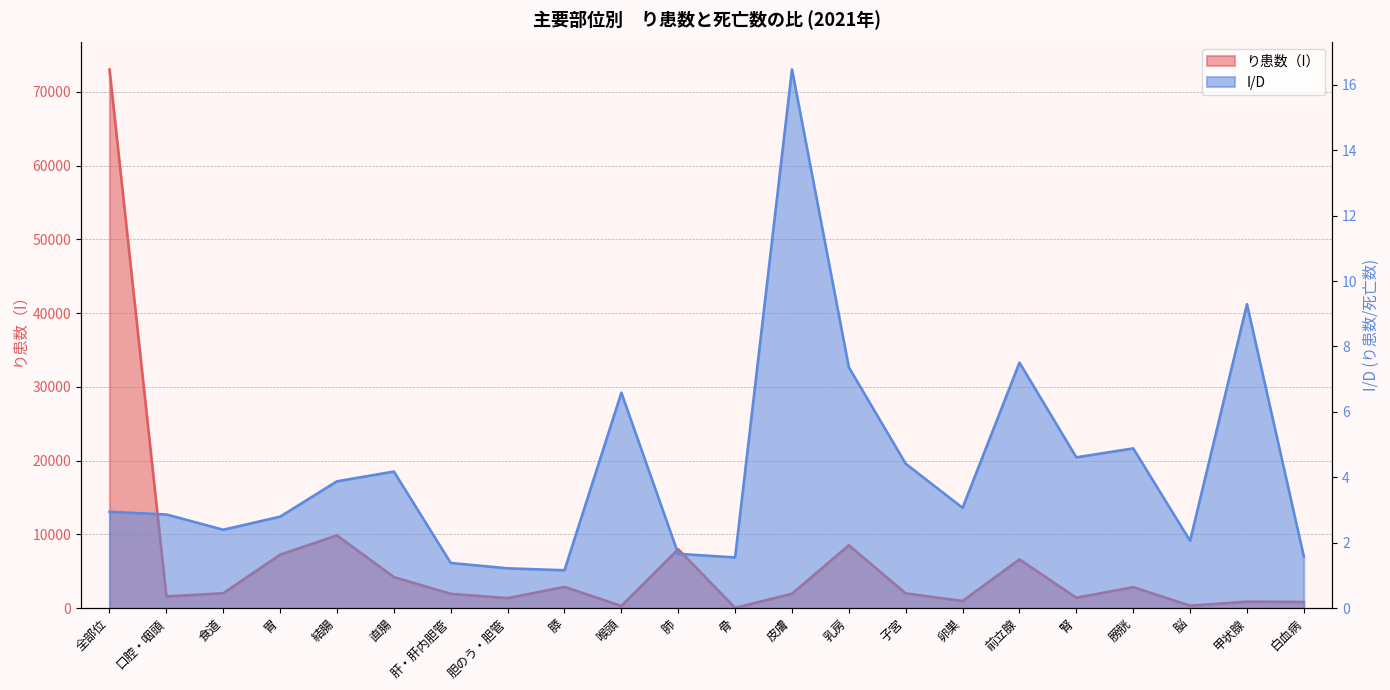

Is the value of り患数（I） at 結腸 greater than the value of I/D at 膵?

Yes